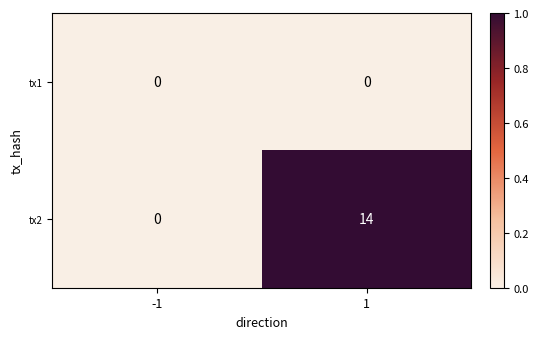

Which series changed the most between -1 and 1?

tx2